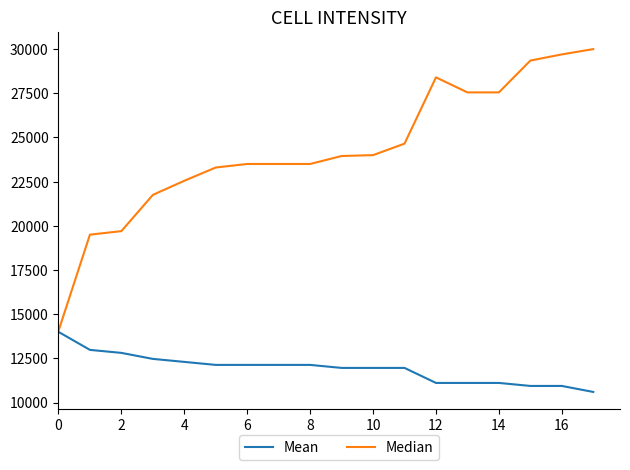

What is the smallest value displayed?

10600